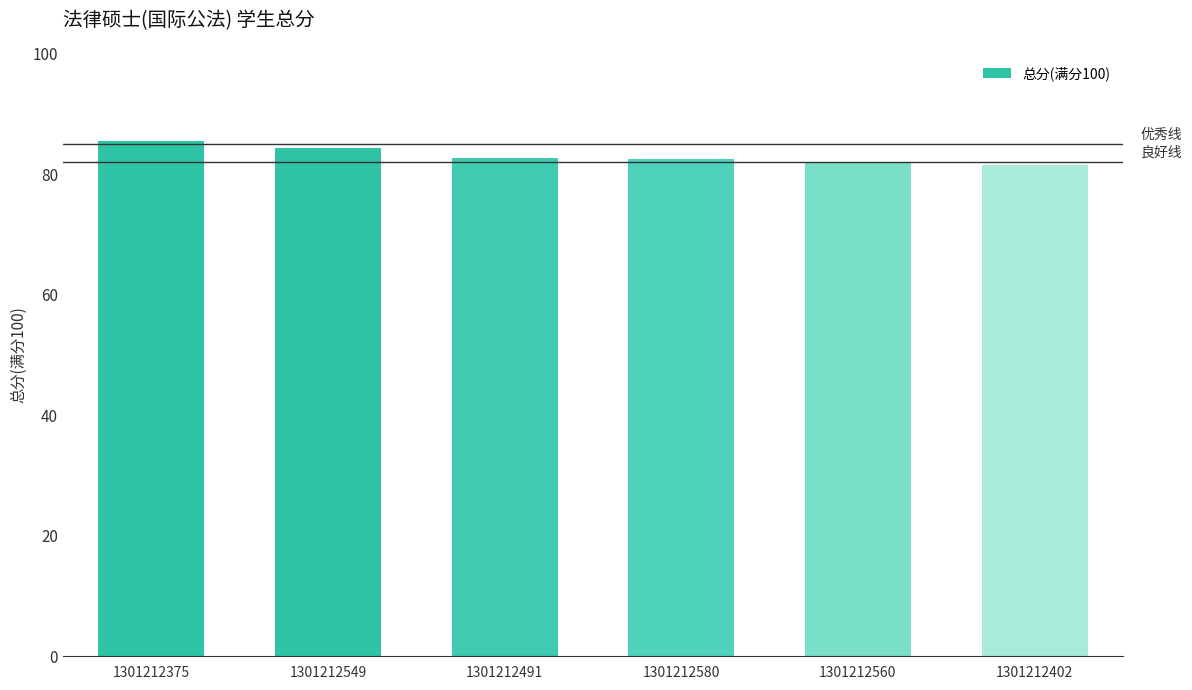

What is the difference between the second highest and second lowest values?

2.3